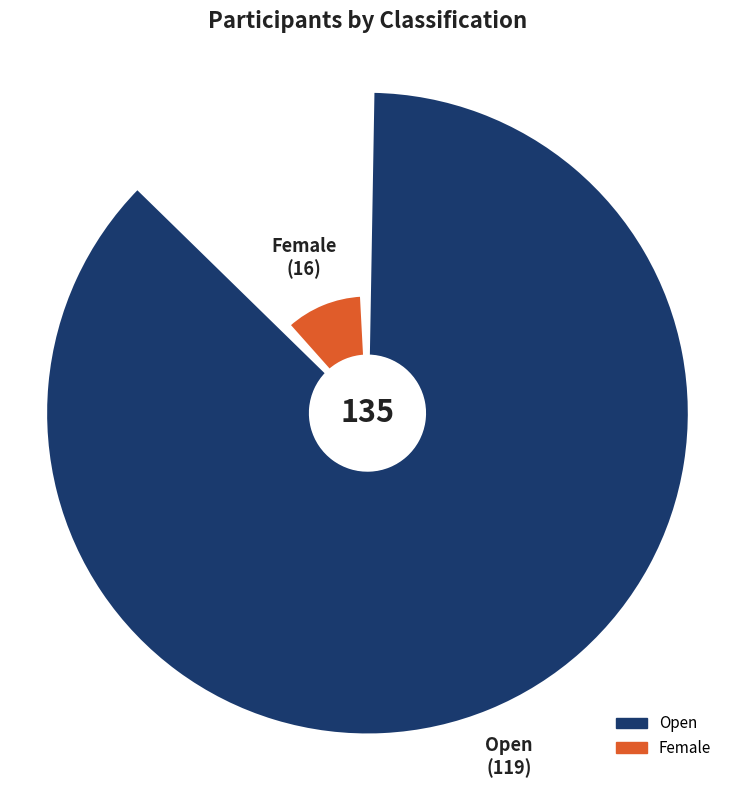

Which slice is the largest?

Open